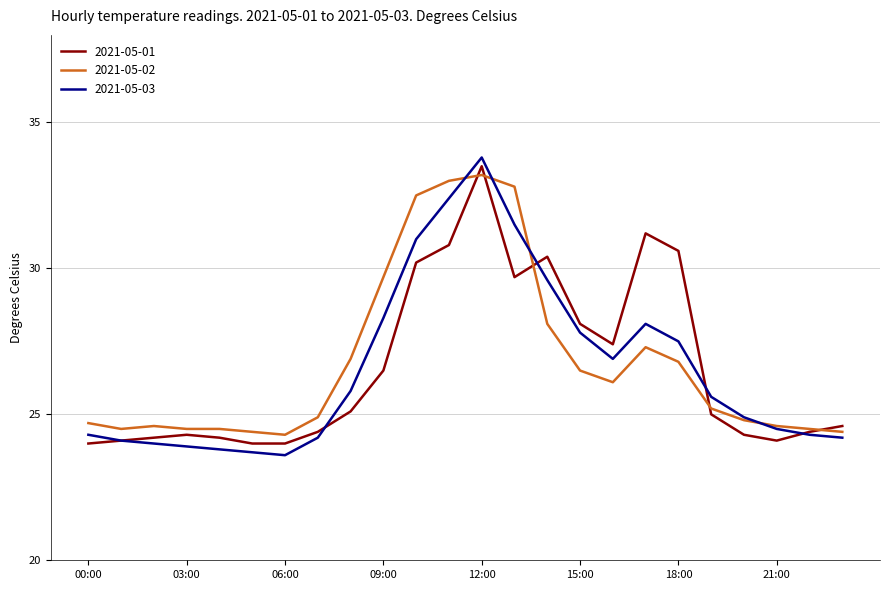

Which series has the widest spread of values?

2021-05-03